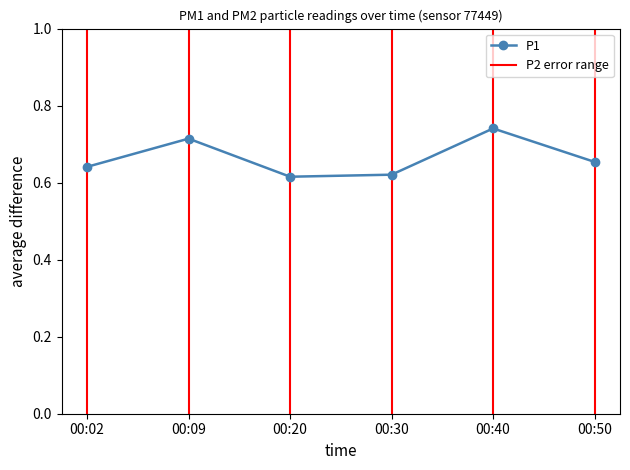

True or false: the data shows 1.0 at 00:50.

False